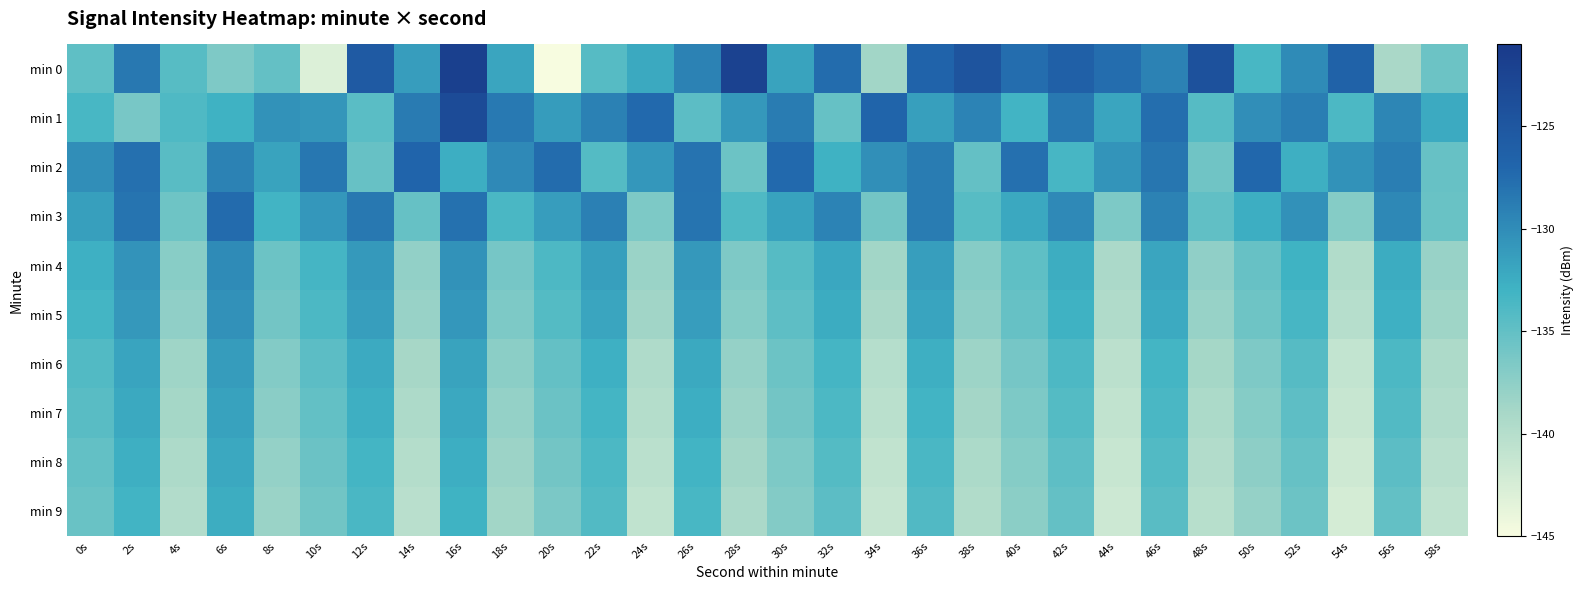

At which category is the sum across all series the highest?

16s